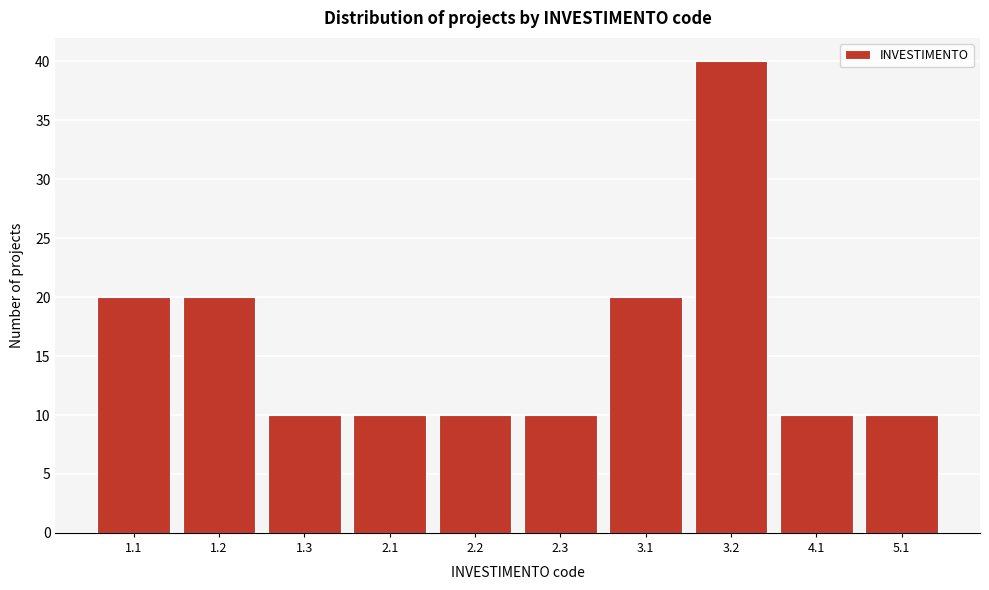

Reading right to left, transcribe all the data shown in this chart.

5.1=10	4.1=10	3.2=40	3.1=20	2.3=10	2.2=10	2.1=10	1.3=10	1.2=20	1.1=20